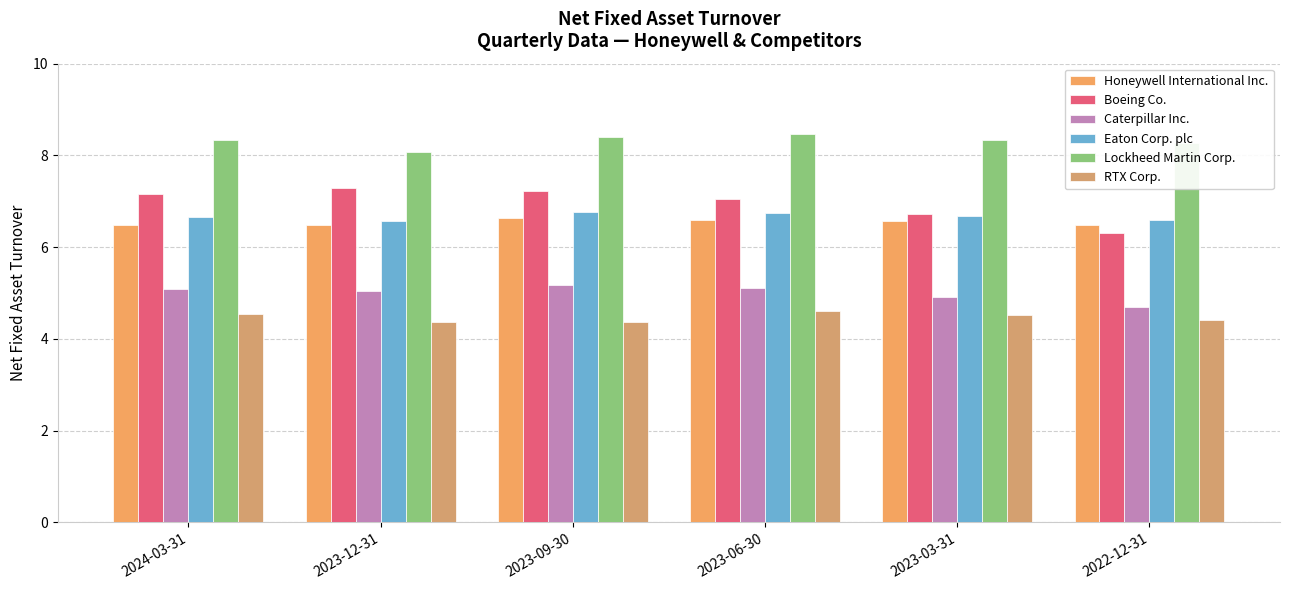

Where is Caterpillar Inc. nearest to the value 4?

2022-12-31